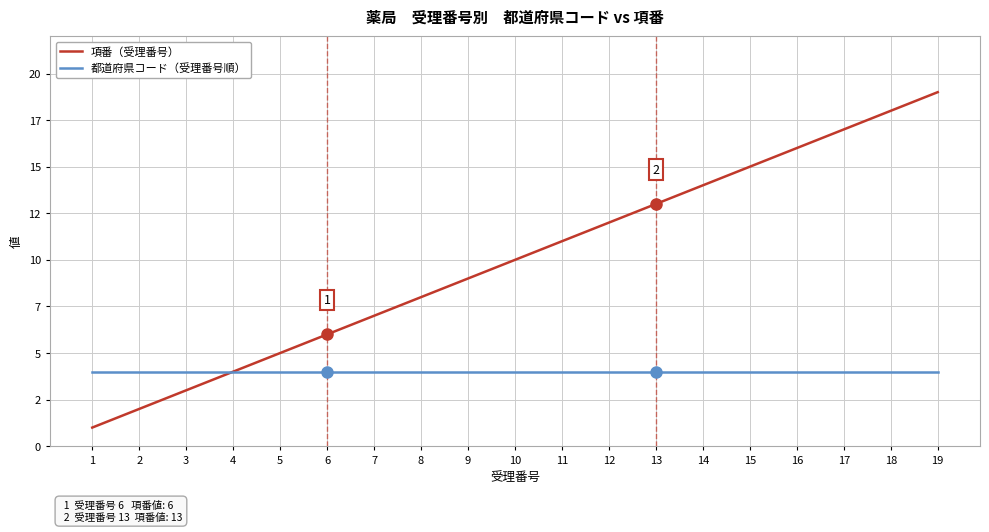

The 項番（受理番号） series shows 10 at 10. True or false?

True